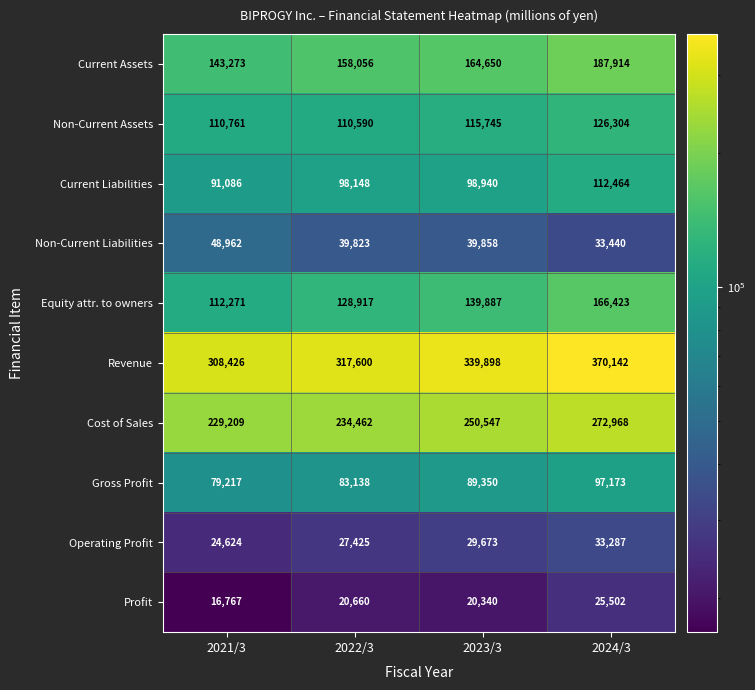

Which label corresponds to the smallest value in the chart?

2021/3